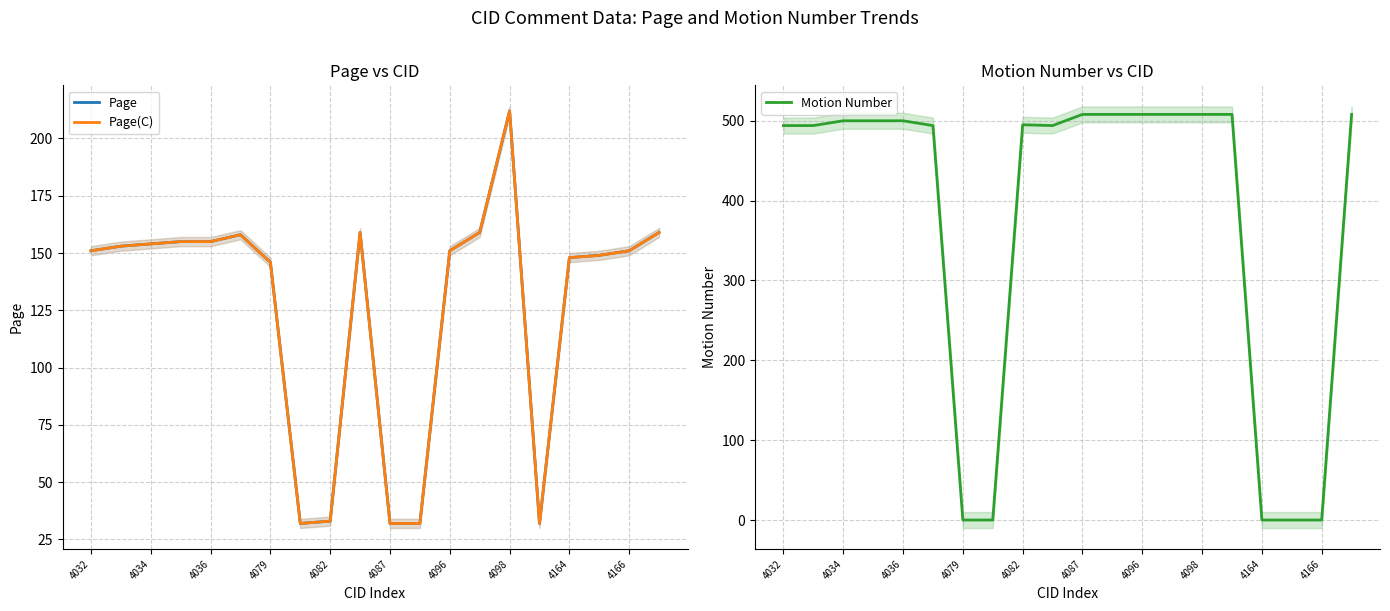

The value of Motion Number at 4096 is 508. True or false?

True